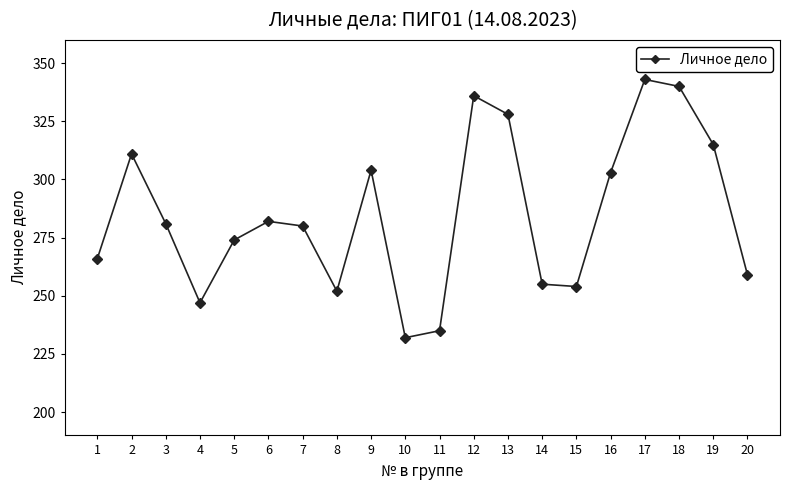

At which category does the data reach its first local valley?

4